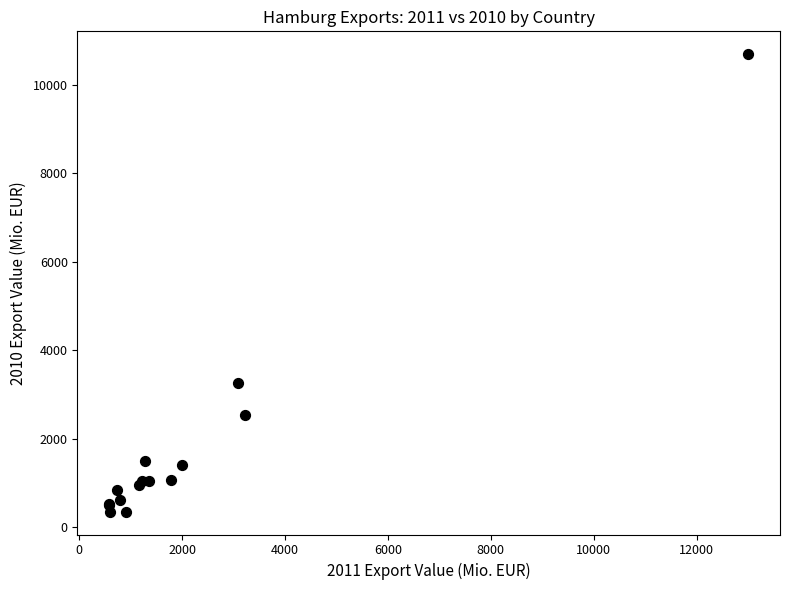

What Y value in the scatter plot is closest to 5520?

3248.7